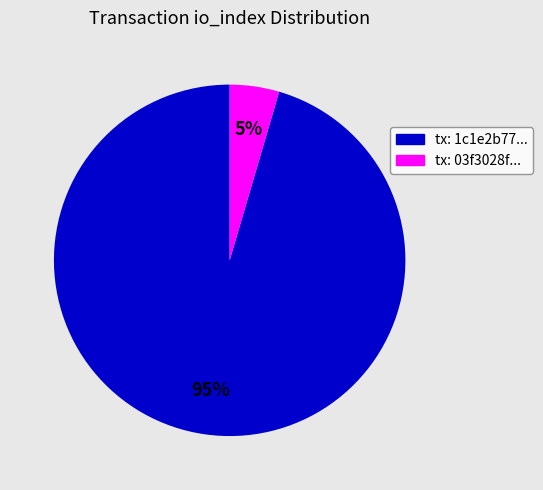

To the nearest percent, what is the average slice percentage?

50%